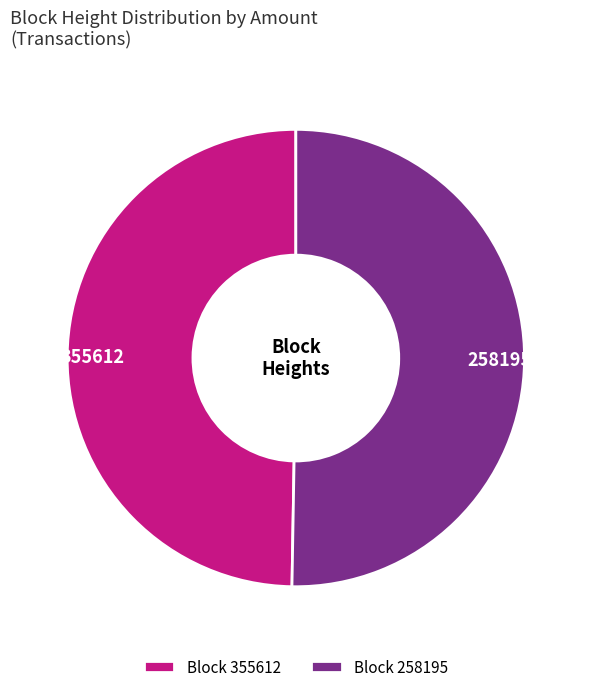

Rank the categories by value from lowest to highest.

355612, 258195